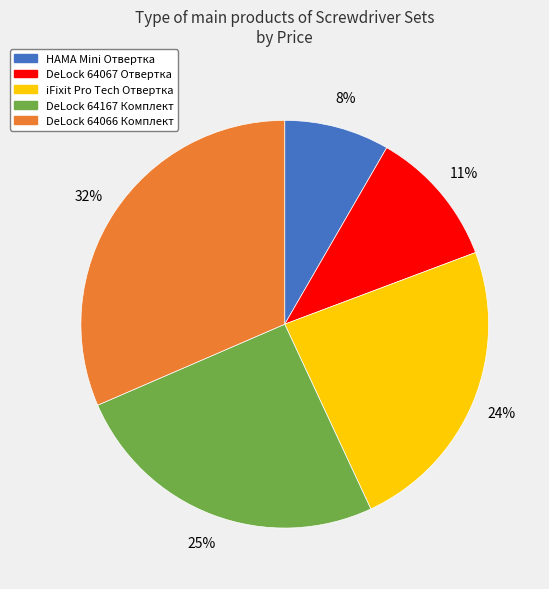

To the nearest percent, what is the average slice percentage?

20%